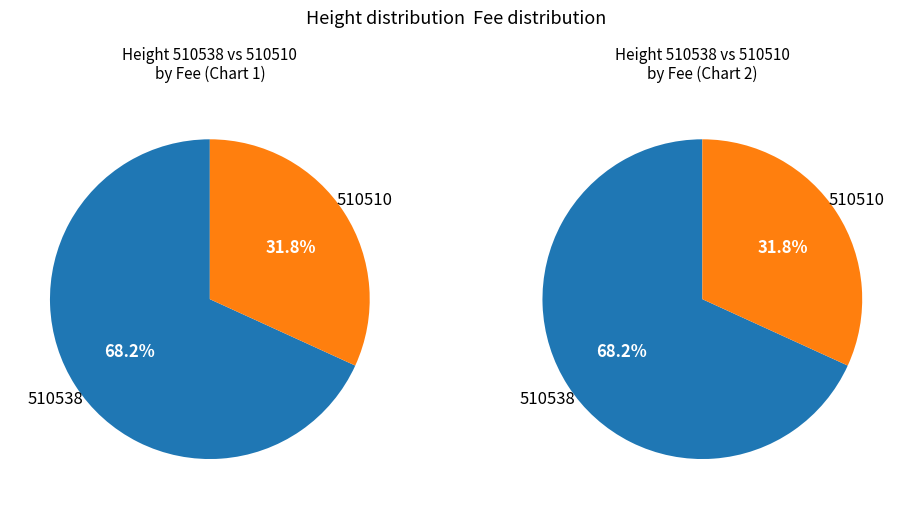

What is the smallest slice in the pie chart?

510510